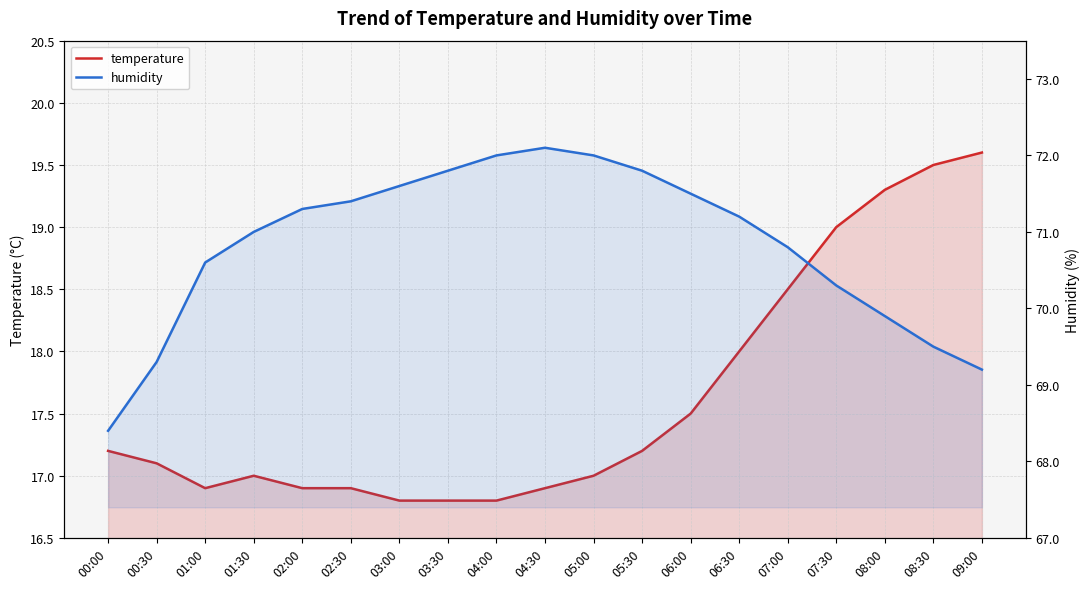

In temperature, how many points are lower than both neighbors (excluding endpoints)?

1